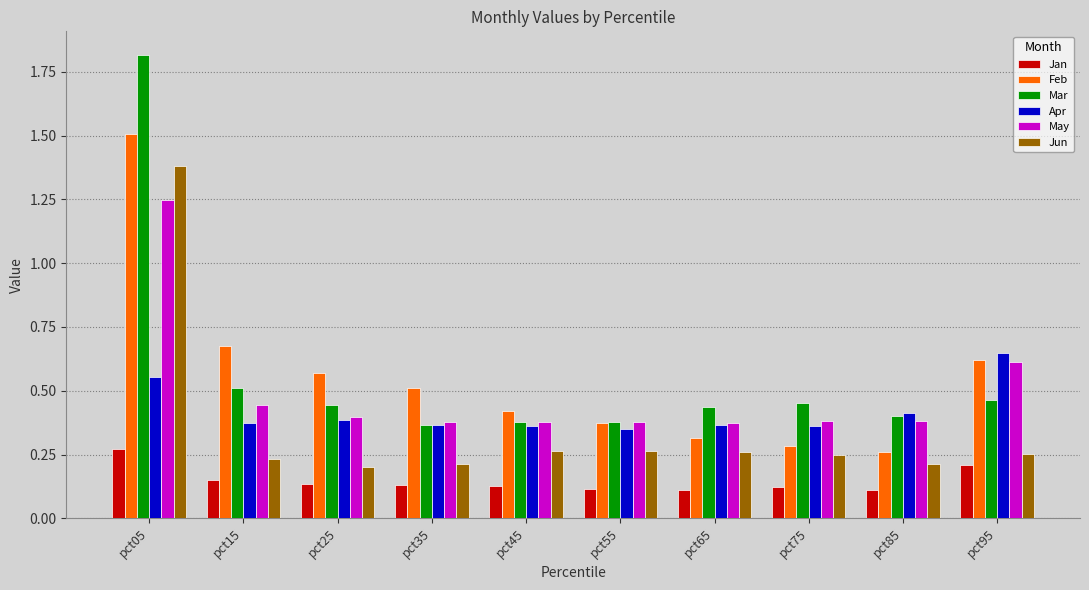

Is the value of Mar at pct15 greater than the value of Jun at pct55?

Yes